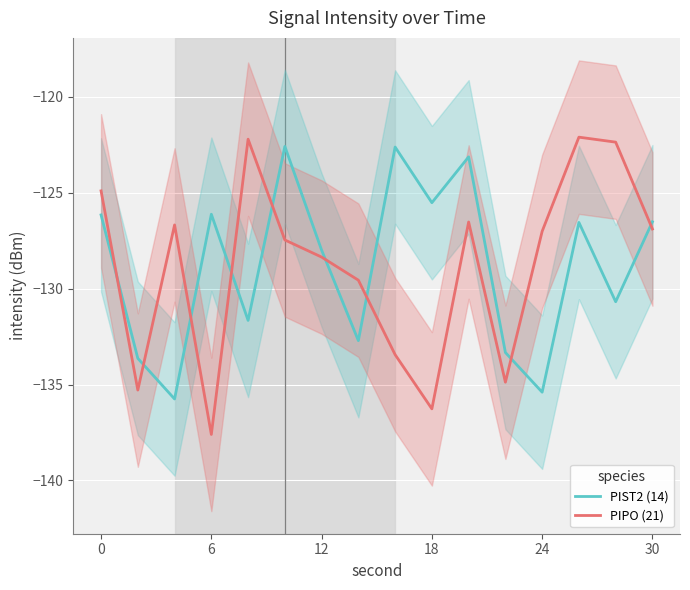

What is the average value of the PIPO (21) series?

-128.8